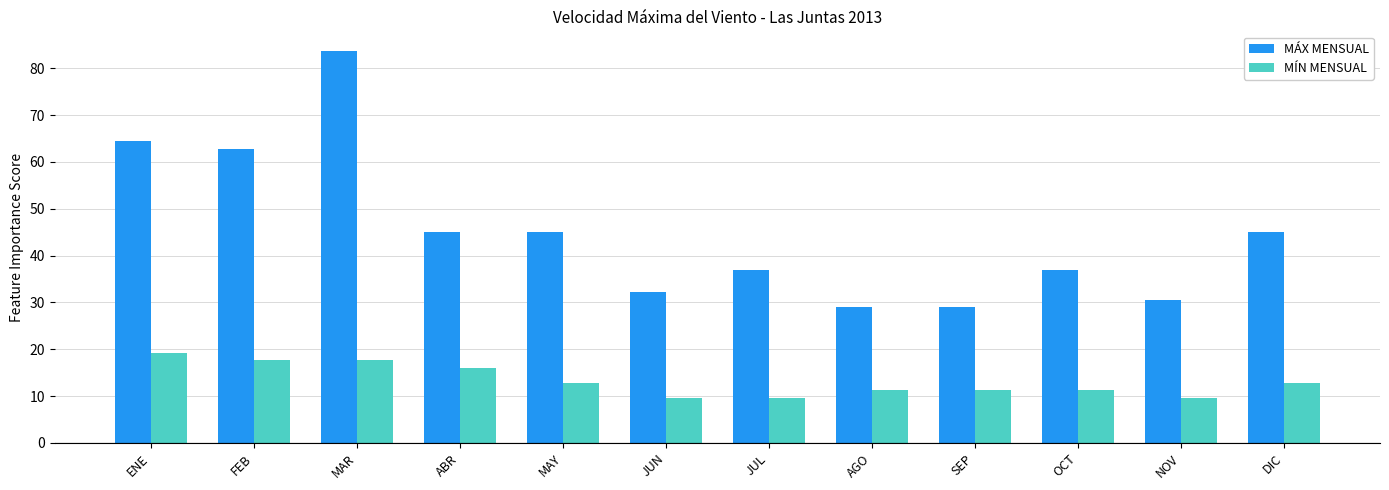

What is the greatest value displayed?

83.7